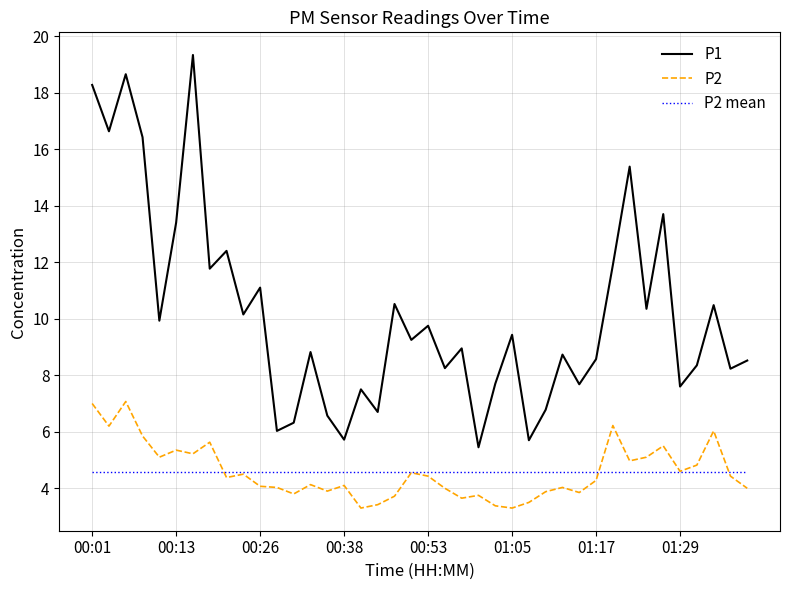

Rank the series by their maximum value, from highest to lowest.

P1, P2, P2 mean